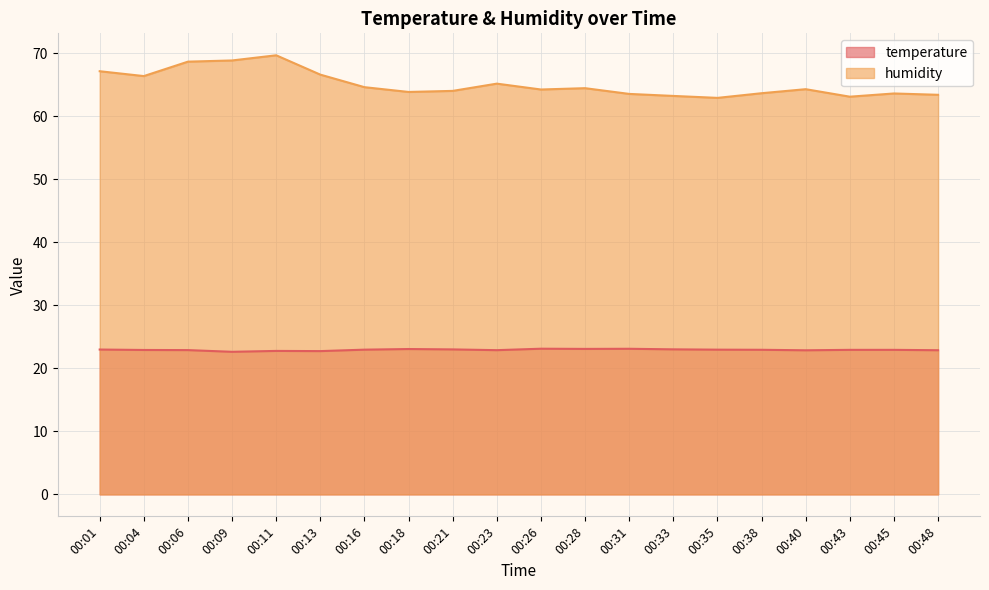

Between 00:13 and 00:45, which series saw the biggest shift?

humidity